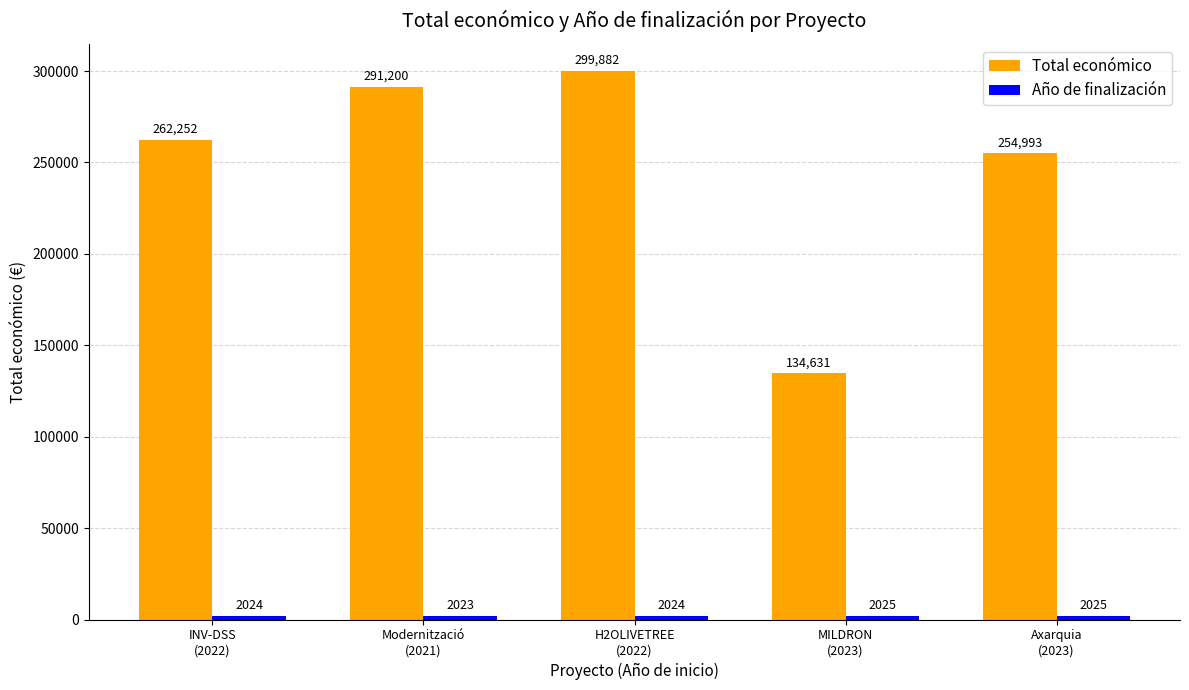

Which series has the largest total across all categories?

Total económico